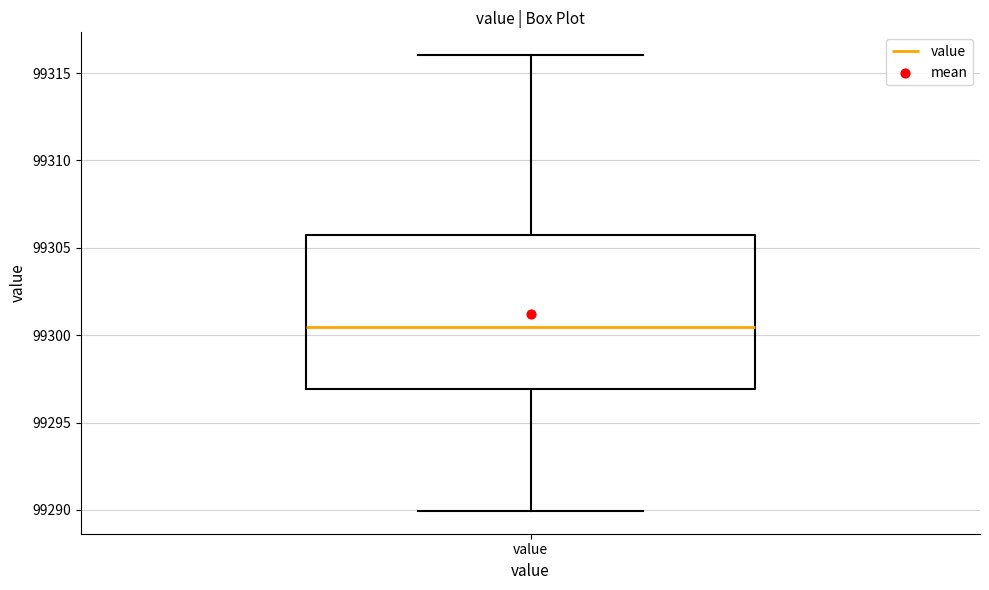

Transcribe this box plot: give where the median line is, the range the box spans, and where the two whiskers end, as read against the y-axis. The values are not printed on the chart, so give them approximately, as read against the axis.

median 99300.5, box 99297.0 to 99305.5, whiskers 99290.0 to 99316.0